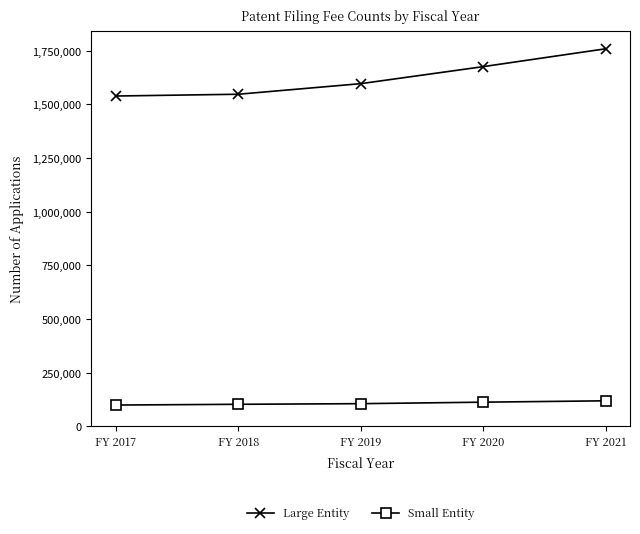

What is the value of the Small Entity point at the 3rd from the left?

105268